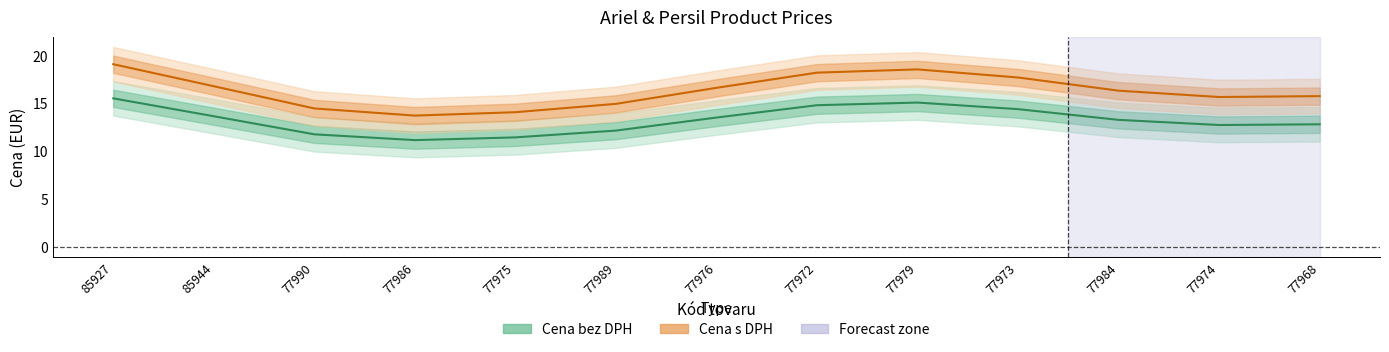

True or false: Cena bez DPH has more than 0 points higher than both neighbors.

True